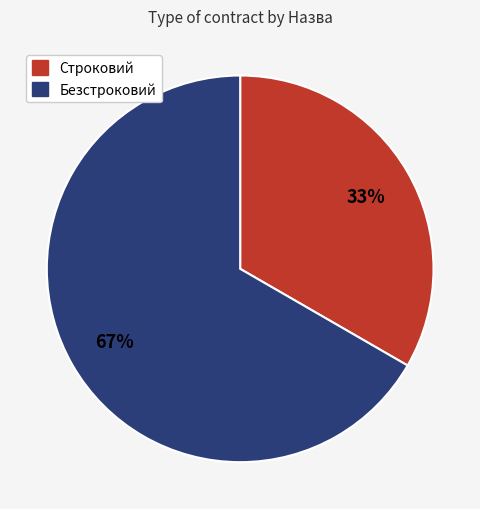

Combined, do Строковий and Безстроковий account for over 50%?

Yes